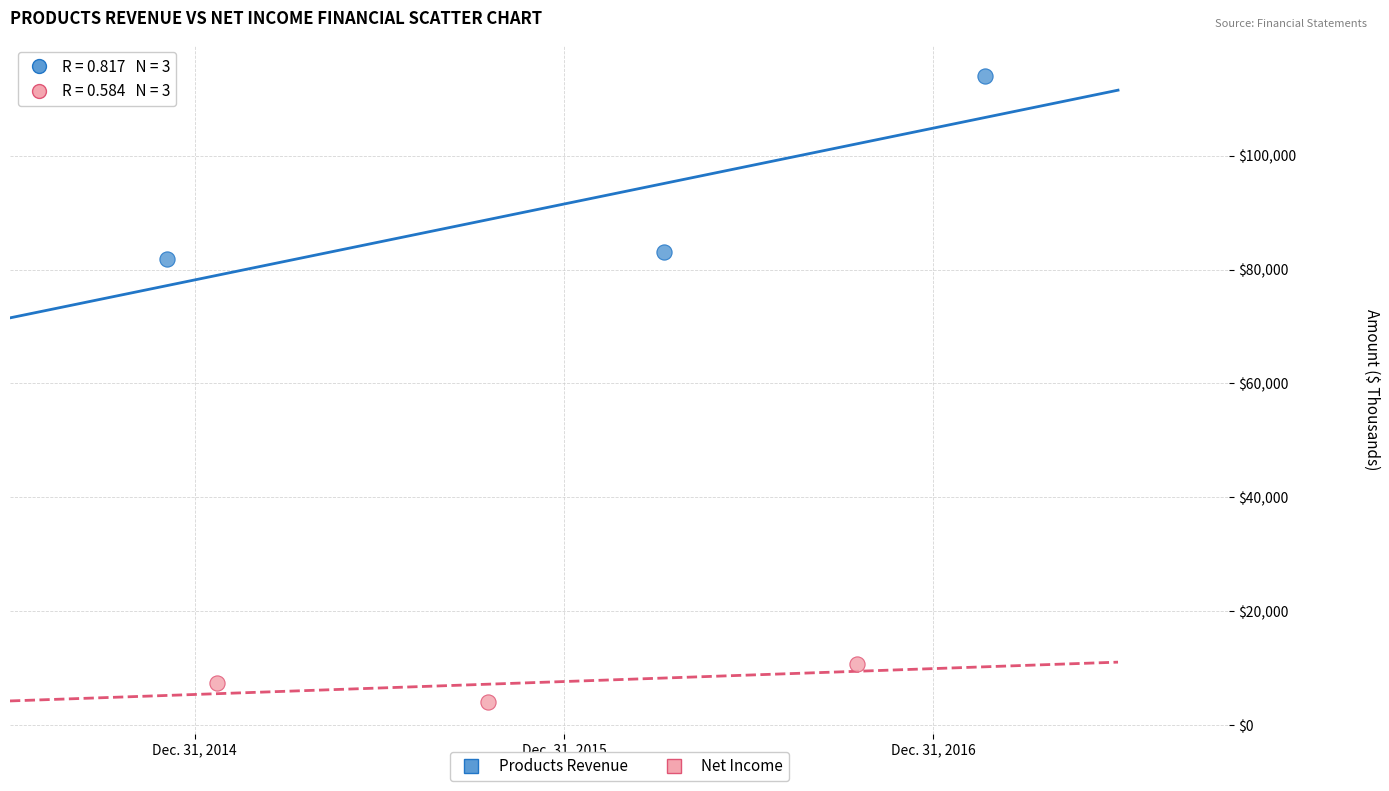

Which series contains the highest Y value?

Products Revenue